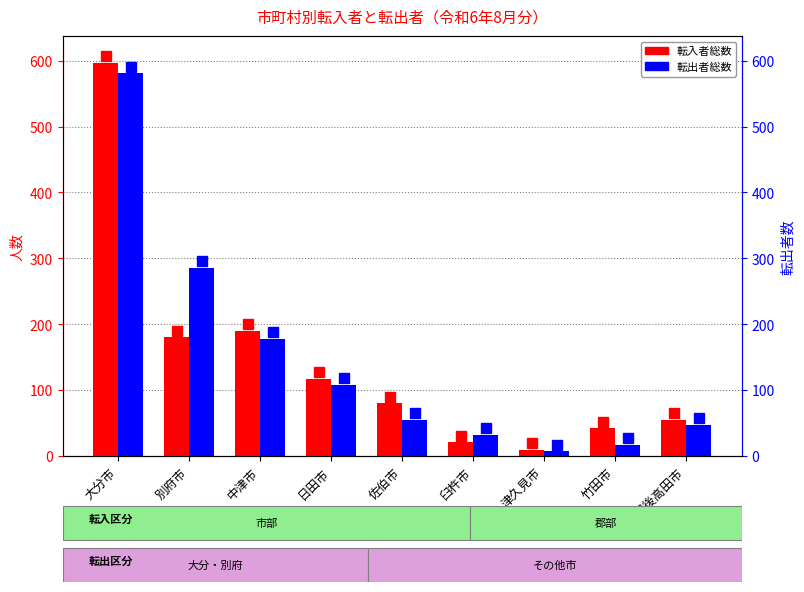

How many series are shown in this chart?

2